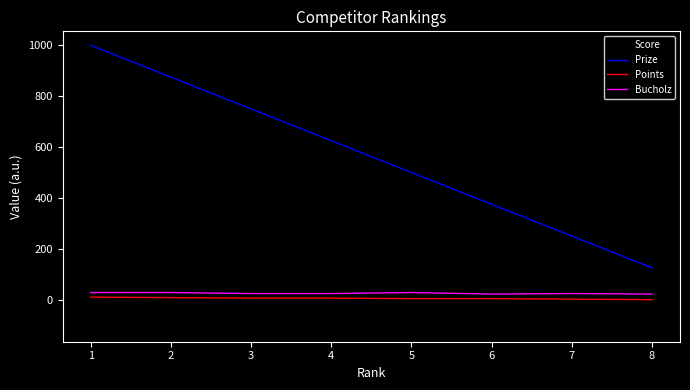

The value of Prize at 5 is 848. True or false?

False